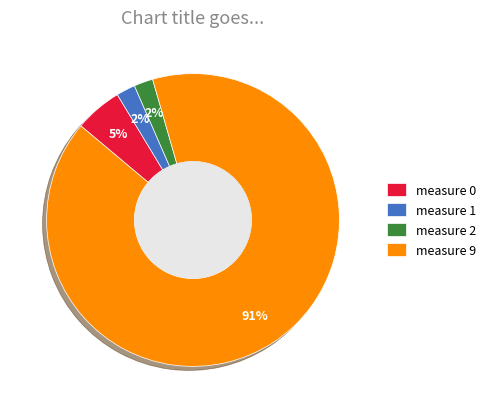

Which category accounts for the majority?

measure 9